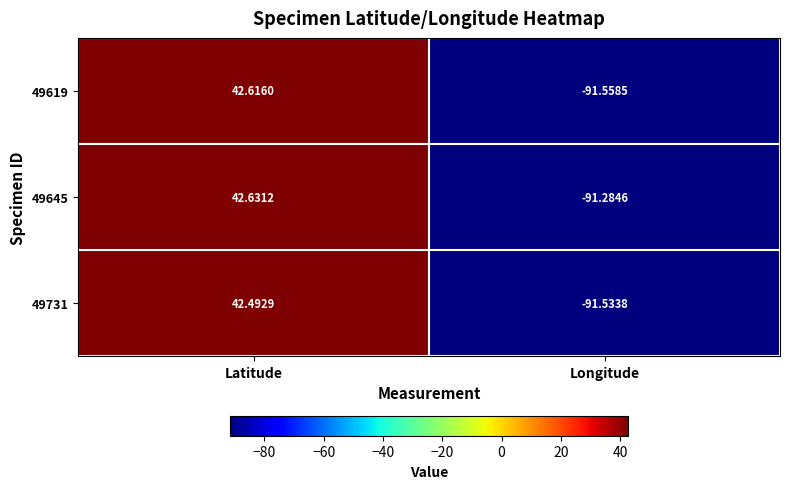

Is the value of 49619 at Latitude greater than the value of 49645 at Latitude?

No